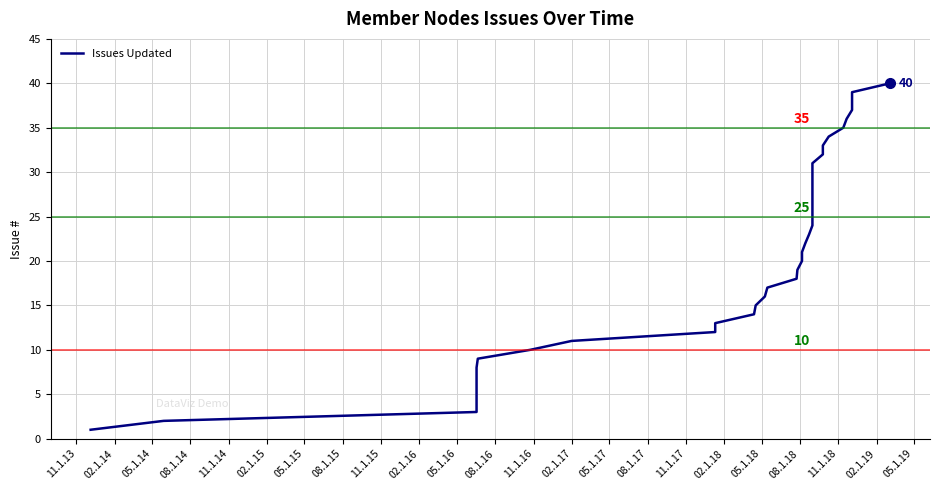

Is it true that the value at 38 is 63?

False